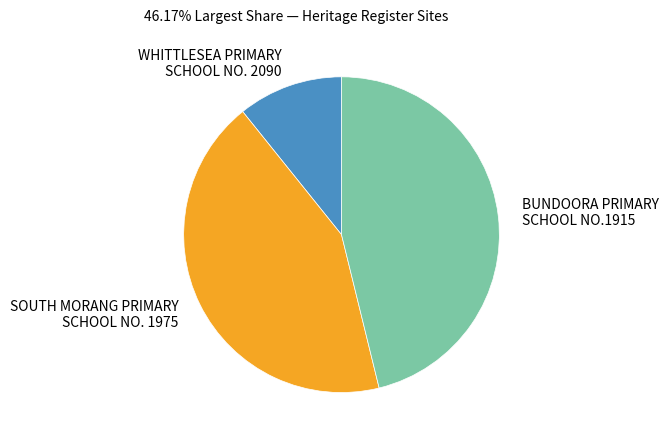

What is the ratio of the value at SOUTH MORANG PRIMARY SCHOOL NO. 1975 to the value at WHITTLESEA PRIMARY SCHOOL NO. 2090?

4.0